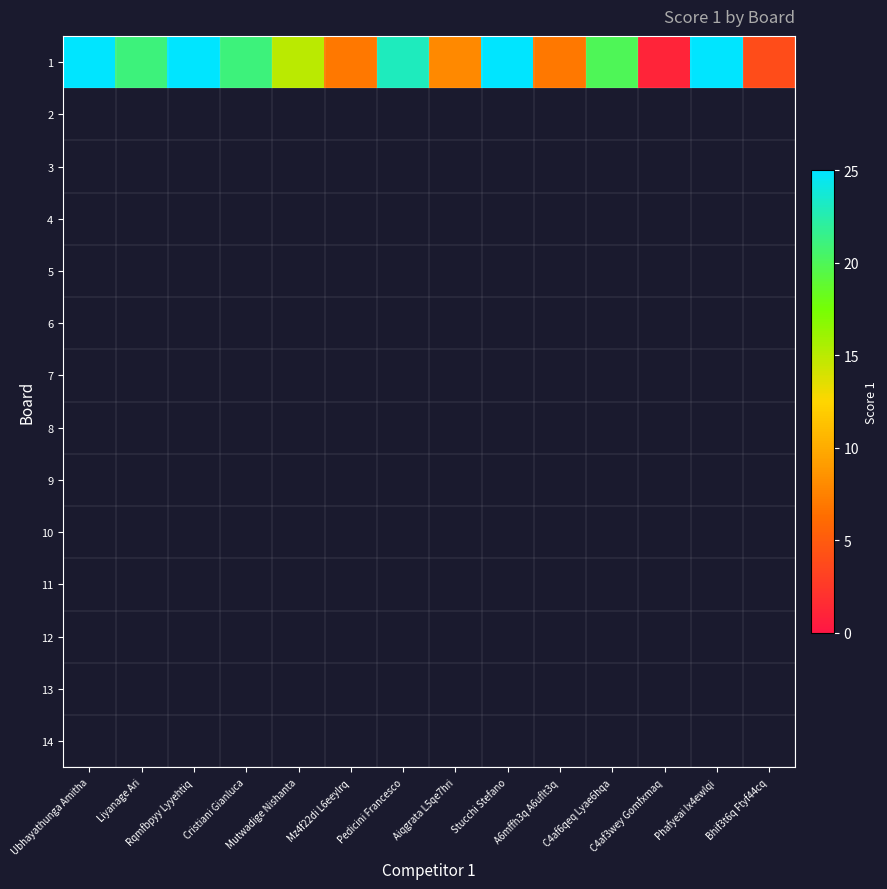

Reading right to left, transcribe all the data shown in this chart.

4	25	1	20	7	25	8	23	7	15	21	25	21	25